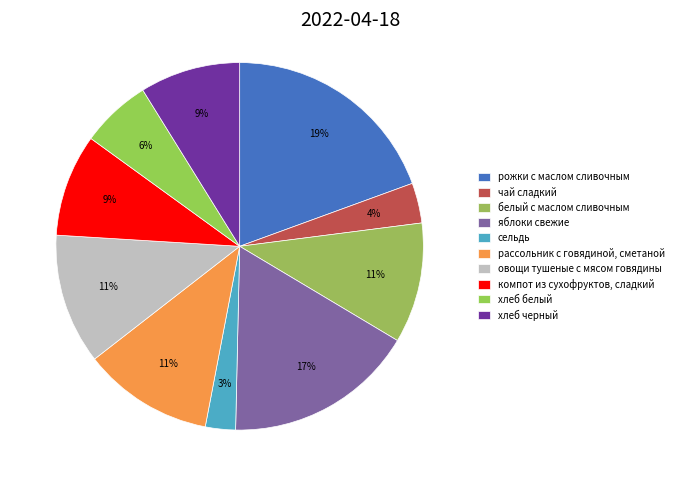

To the nearest percent, what is the difference between the хлеб черный and чай сладкий slice percentages?

5%